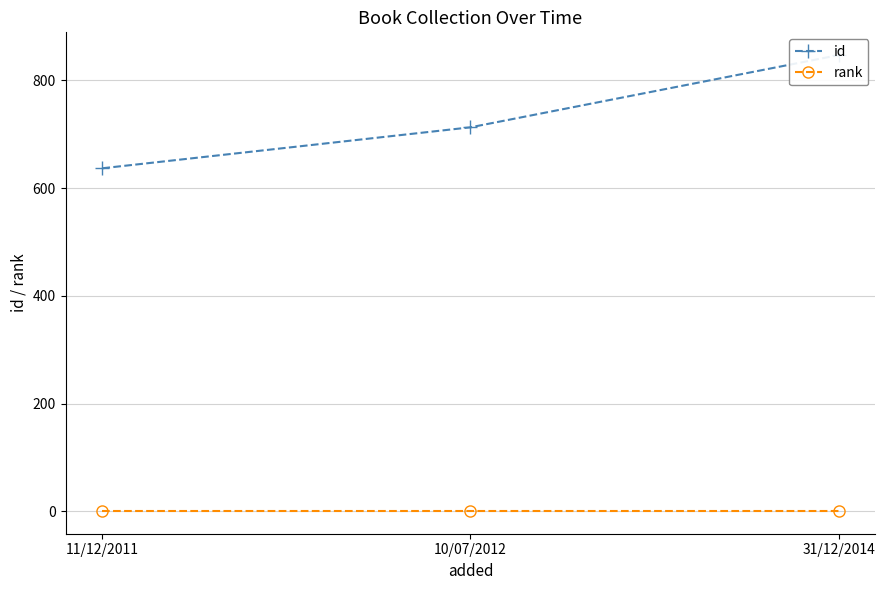

Reading left to right, extract all data points from this chart.

id: 637	713	847
rank: 1	1	1